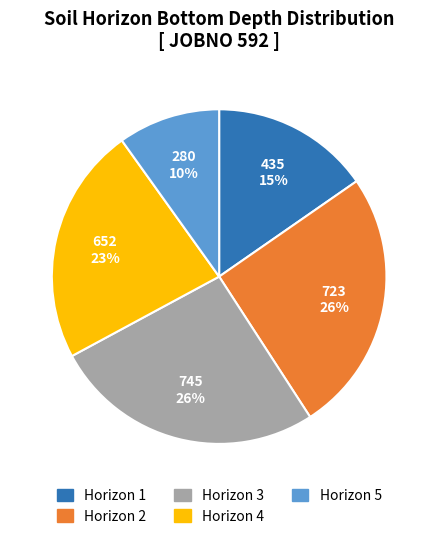

The Horizon 1 slice represents 15% of the pie. True or false?

True